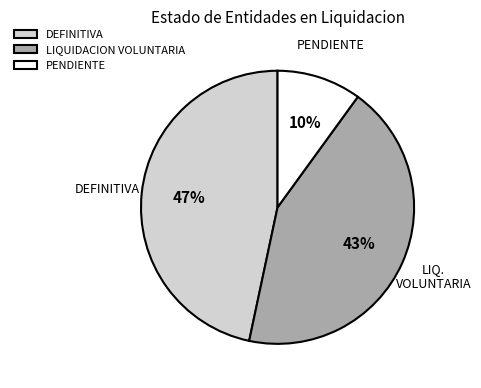

To the nearest percent, what is the difference between the largest and smallest slice percentages?

37%